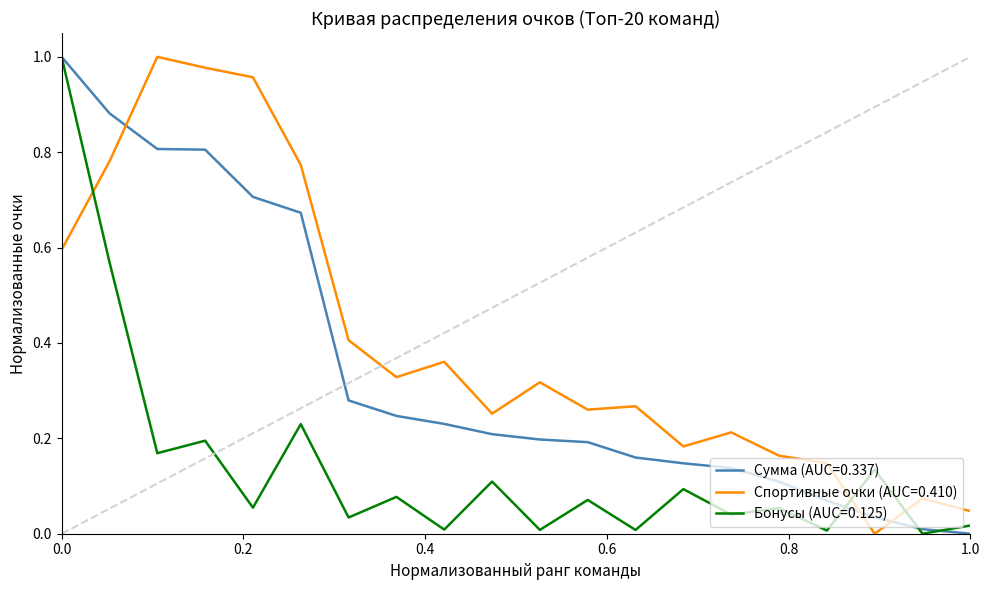

Which series ends up on top after the final intersection of Спортивные очки (AUC=0.410) and Бонусы (AUC=0.125)?

Спортивные очки (AUC=0.410)